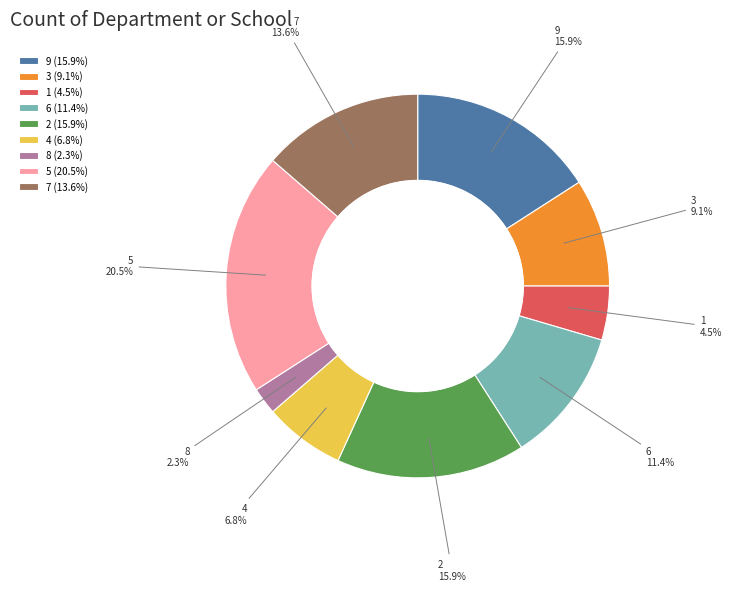

Between 7 (13.6%) and 2 (15.9%), which is larger?

2 (15.9%)